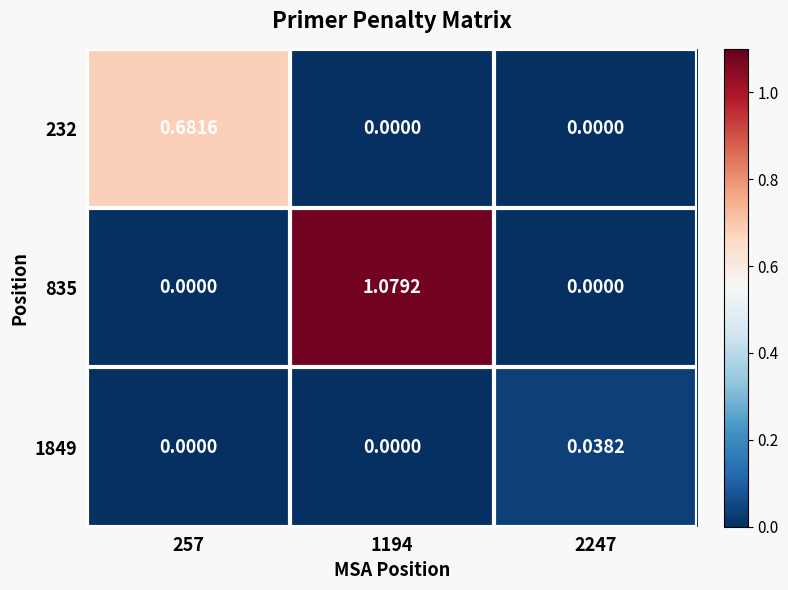

Is the value of 232 at 257 greater than the value of 1849 at 2247?

Yes